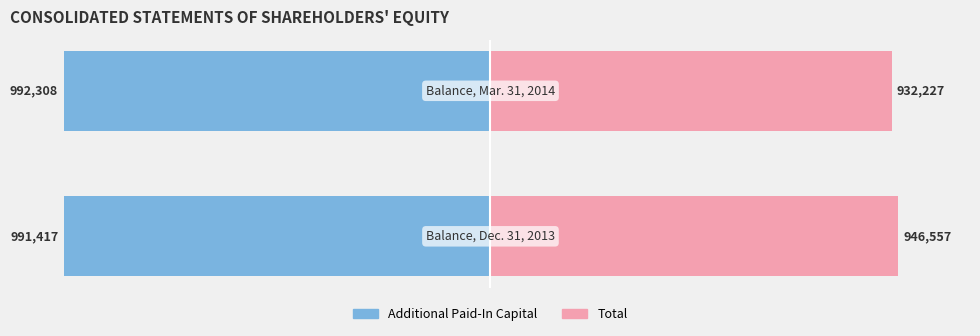

Which series has the widest spread of values?

Total